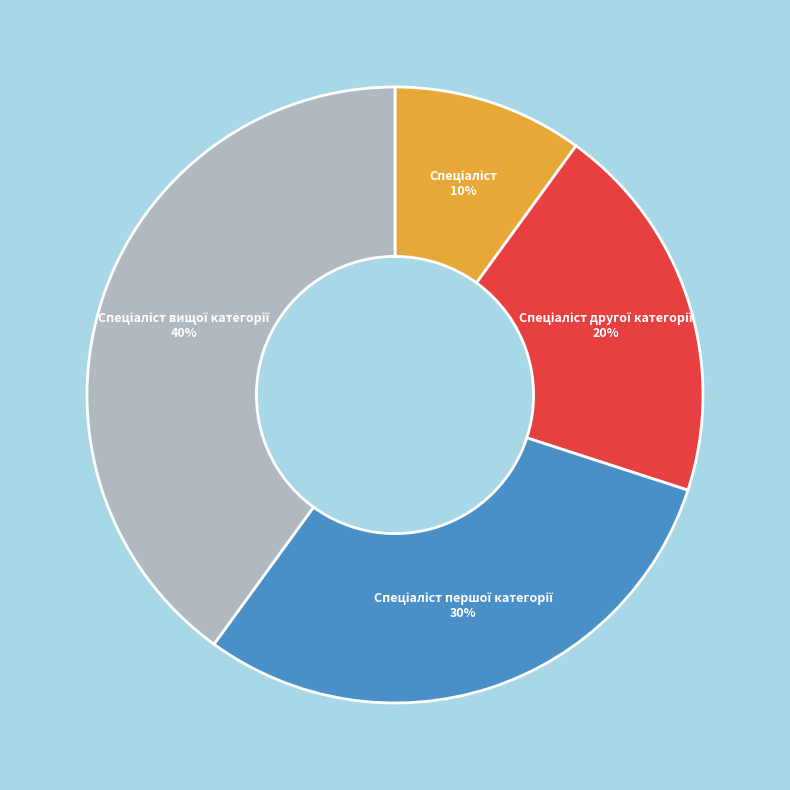

How many slices are in this pie chart?

4